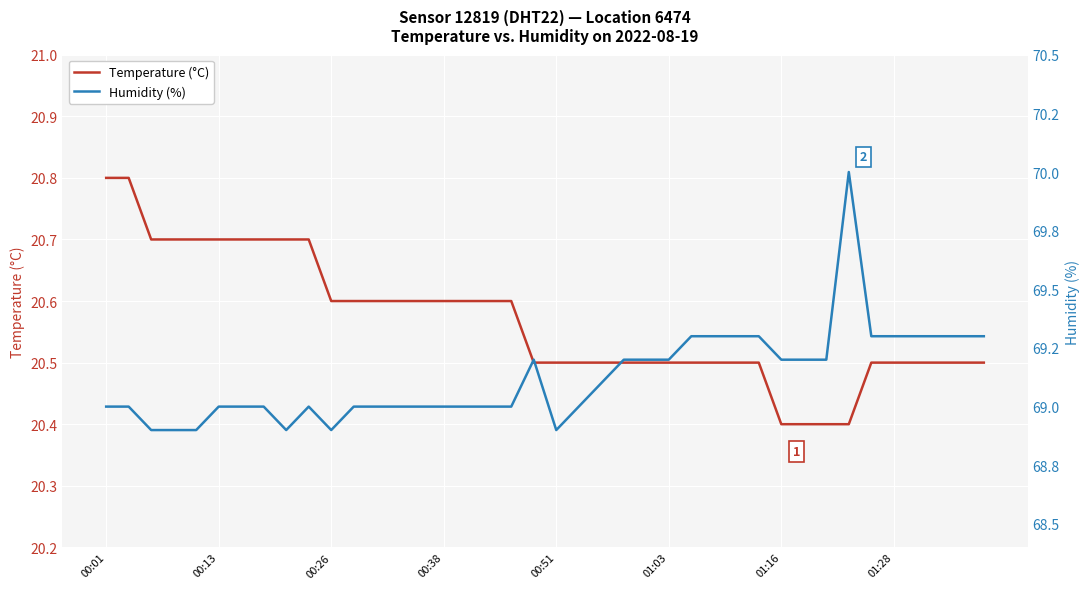

What is the maximum value for Temperature (°C)?

20.8